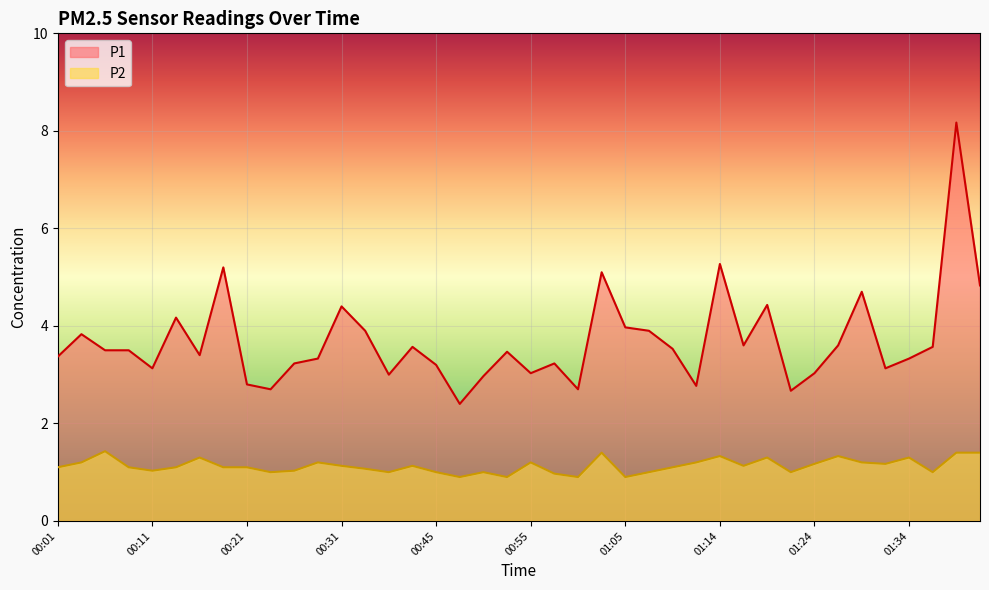

At which category does P2 reach its first local valley?

00:11